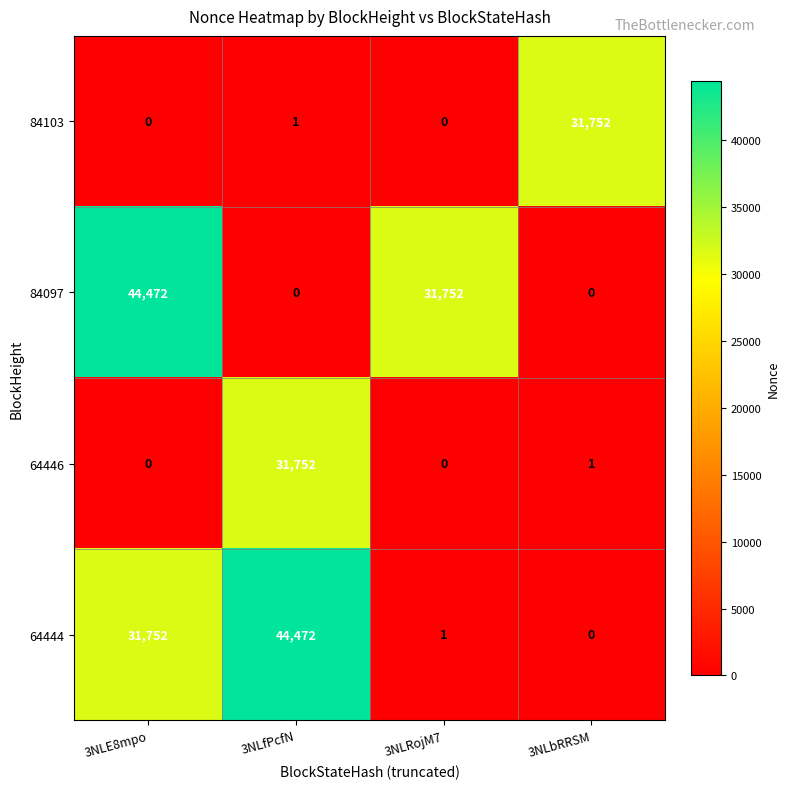

True or false: 64446 has a value of 21755 at 3NLRojM7.

False